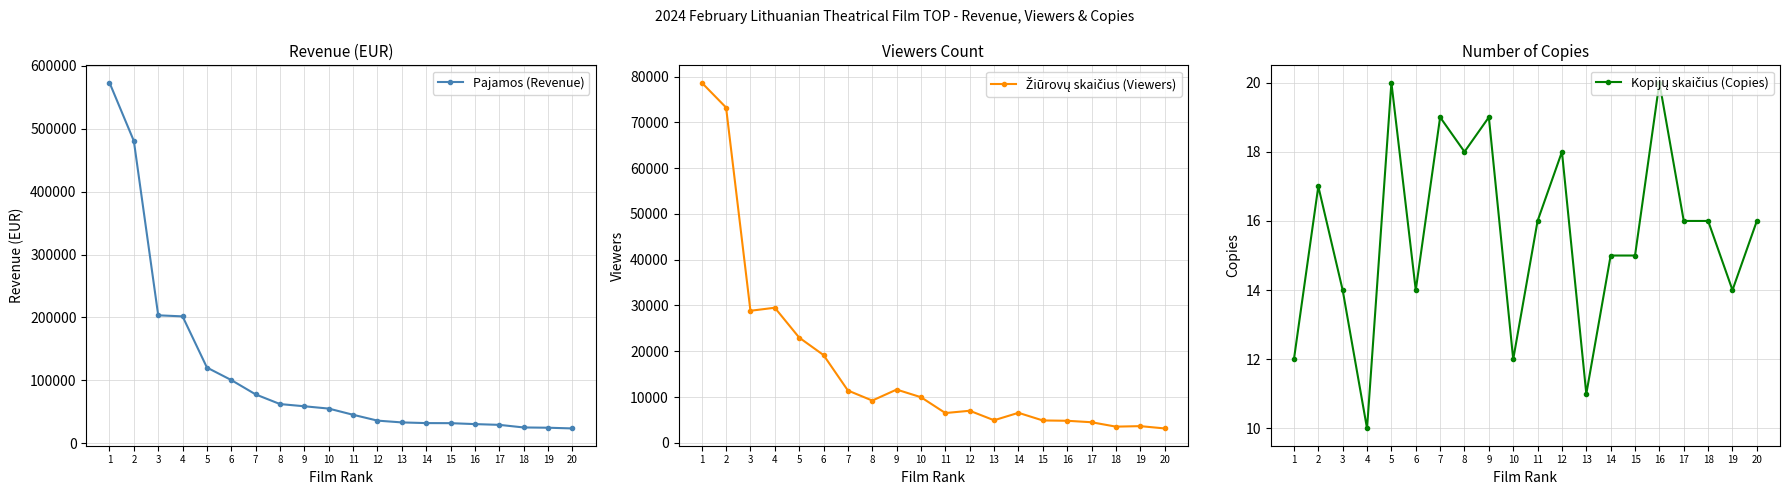

What are all the series names shown in the legend?

Pajamos (Revenue), Žiūrovų skaičius (Viewers), Kopijų skaičius (Copies)